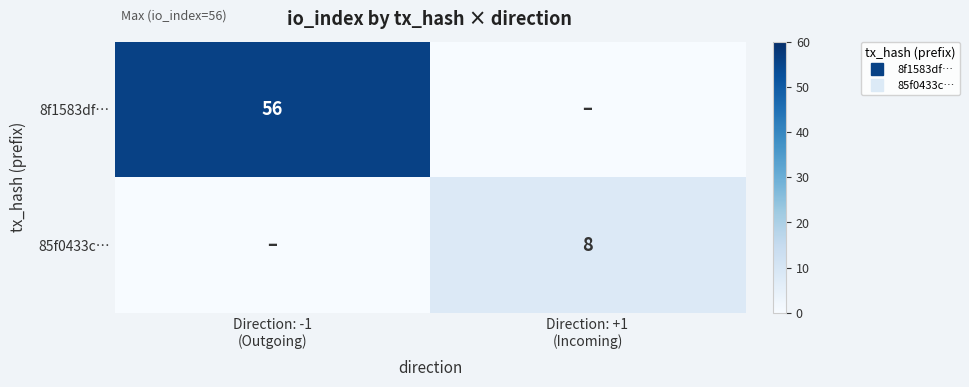

List the series in order of their peak value, highest first.

8f1583df…, 85f0433c…